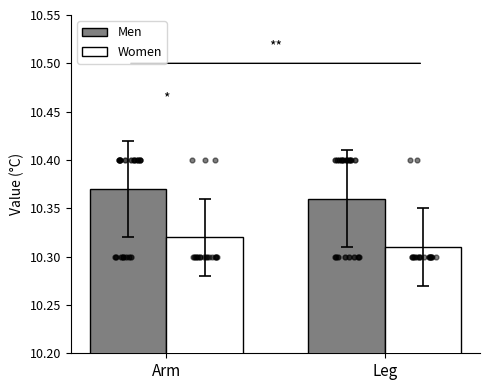

Which series contains the lowest Y value?

Women